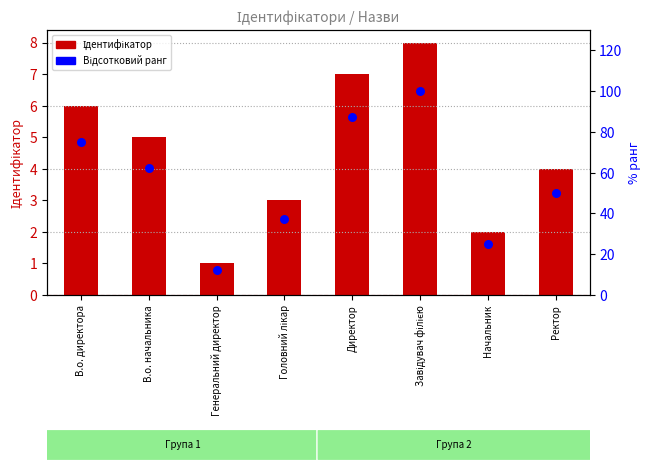

Which series has the largest total across all categories?

Відсотковий ранг